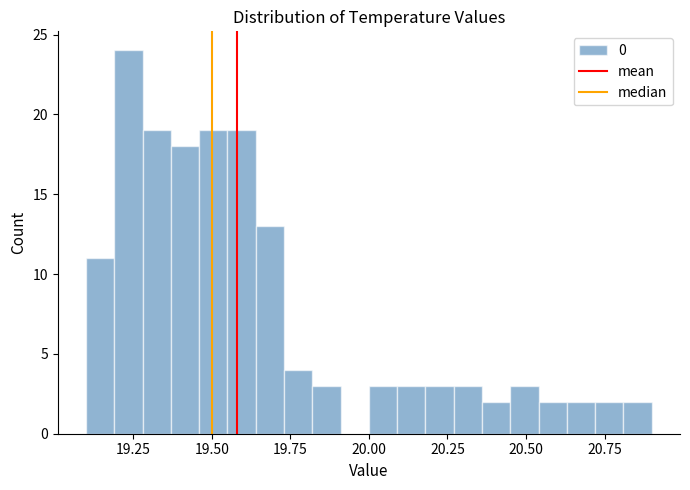

Read against the x-axis, roughly where is the centre of the tallest bar?

19.25